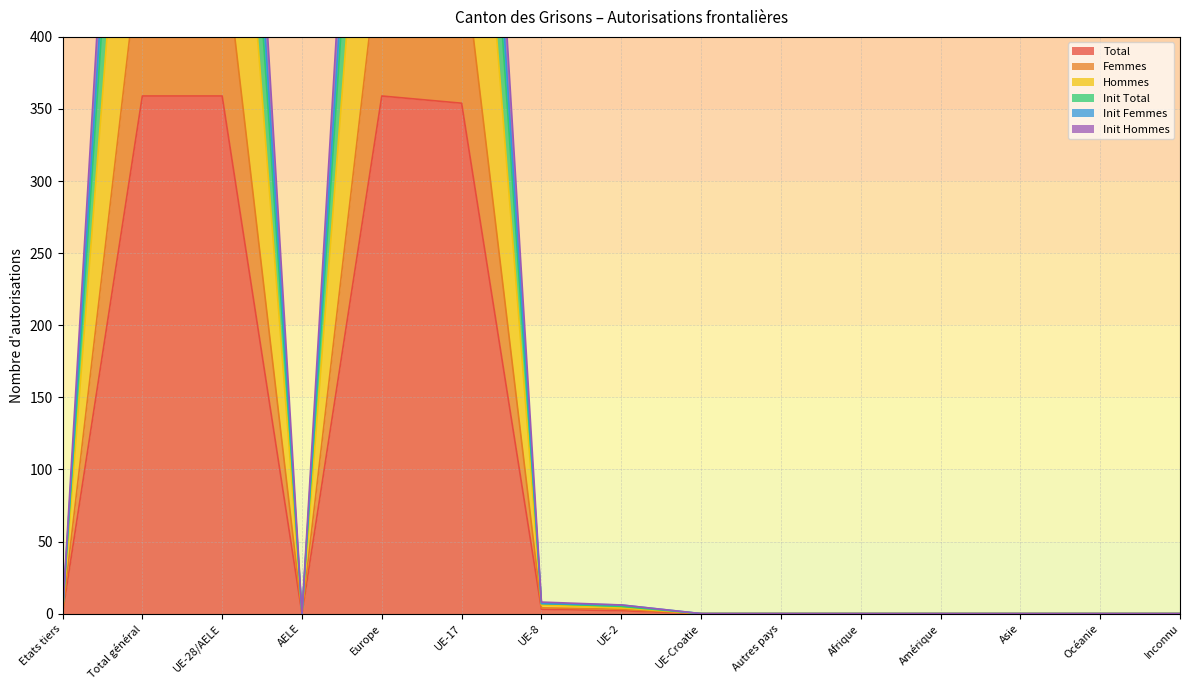

Which series has the largest range (max minus min)?

Init Total